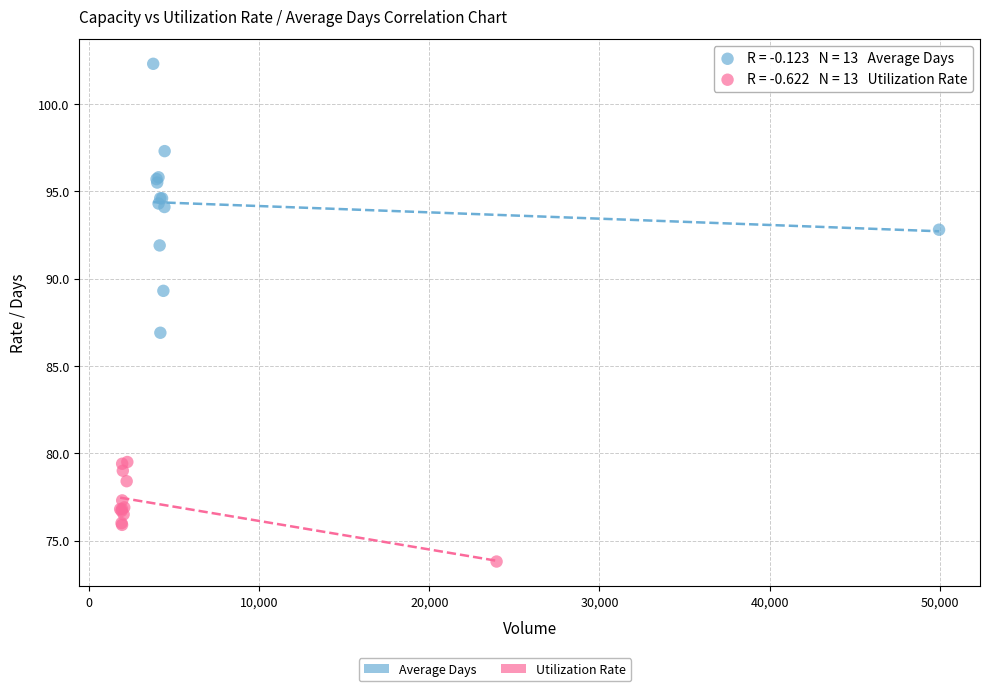

Which series reaches the maximum Y coordinate?

Average Days